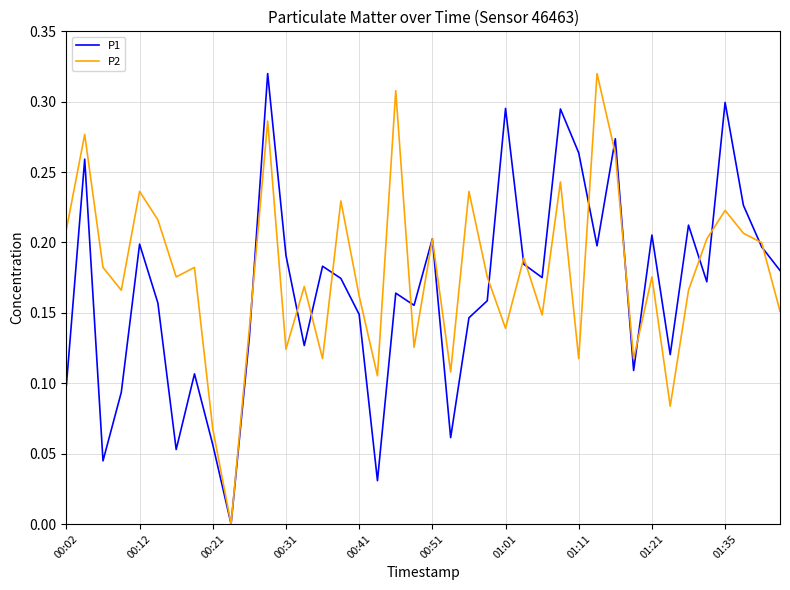

What is the sum of all P2 values?

7.1